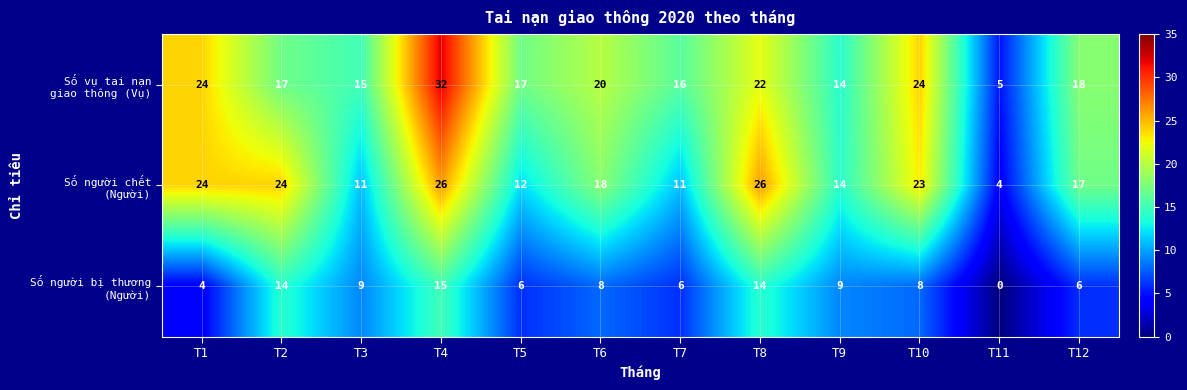

What is the spread (max minus min) of values at T5?

11